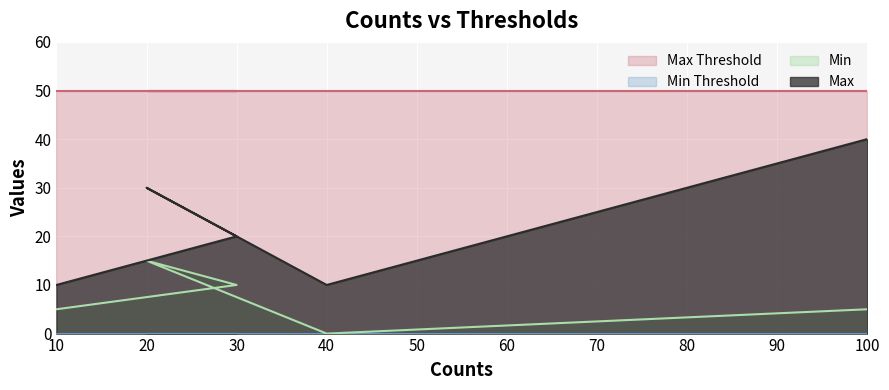

The Min series shows 2 at 10. True or false?

False